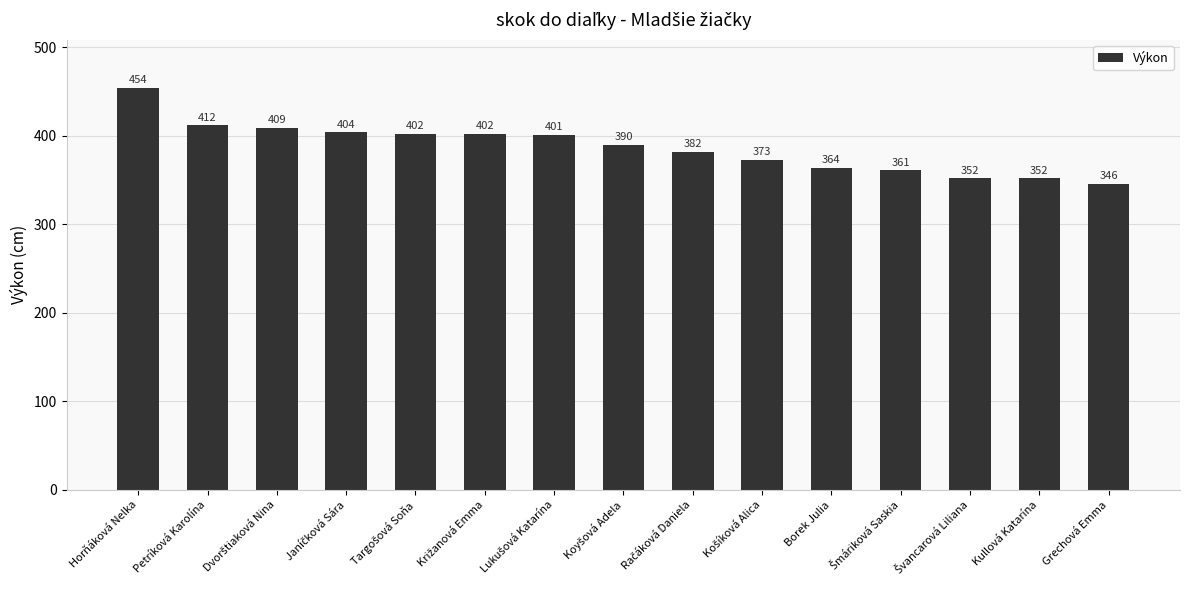

What is the average value?

387